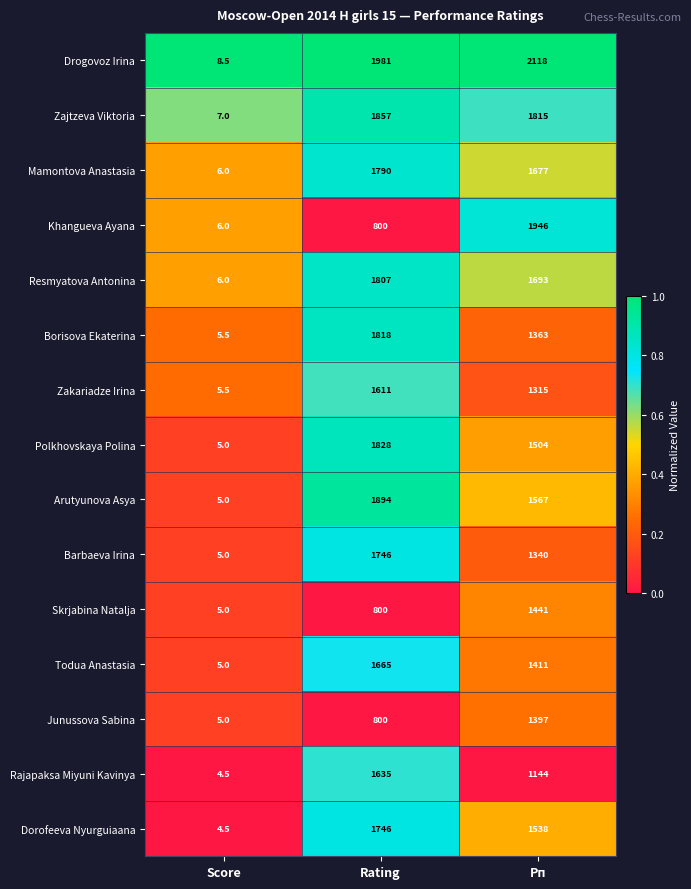

List the labels in order of Mamontova Anastasia value, smallest first.

Score, Рп, Rating